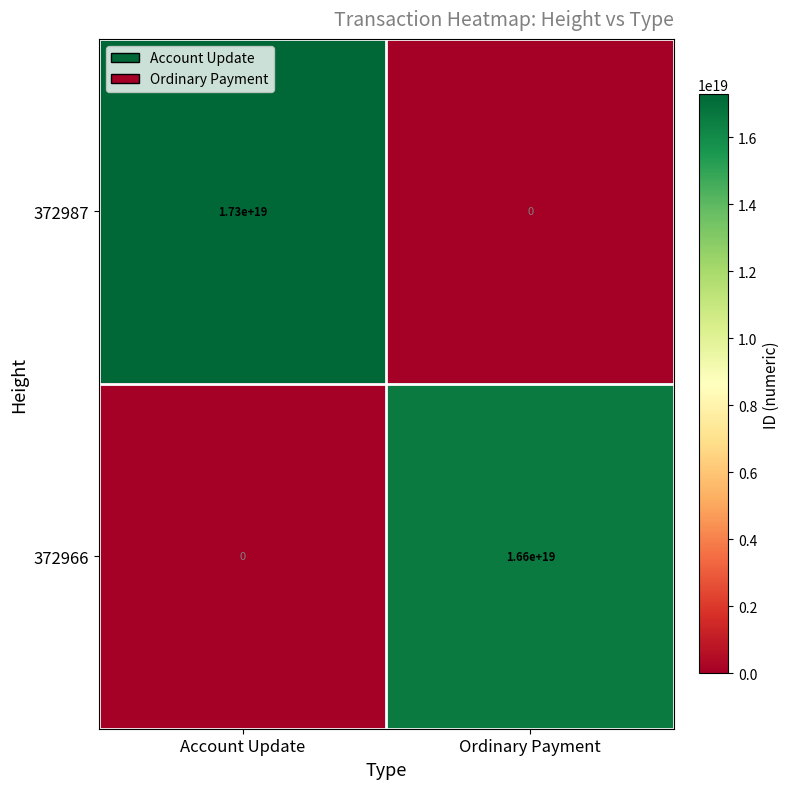

Which series has the largest total across all categories?

372987